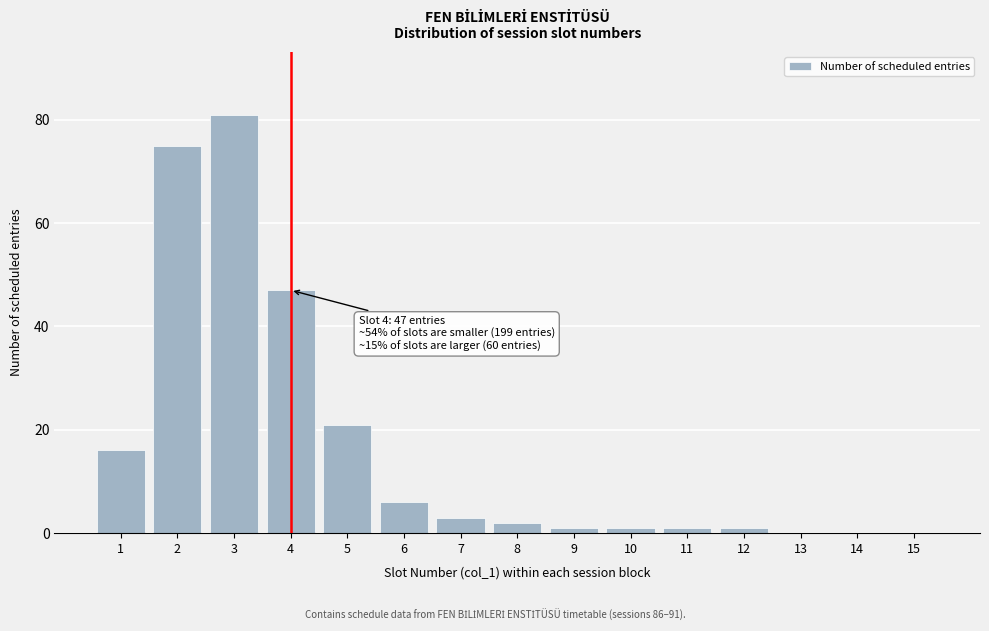

Reading left to right, transcribe all the data shown in this chart.

1=16	2=75	3=81	4=47	5=21	6=6	7=3	8=2	9=1	10=1	11=1	12=1	13=0	14=0	15=0